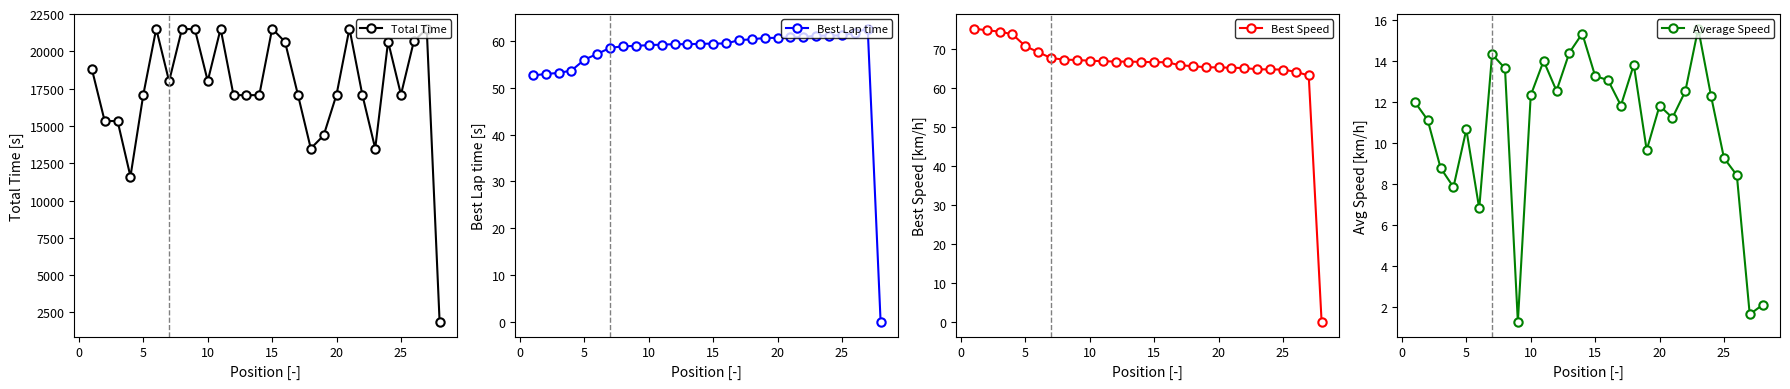

True or false: Best Speed and Total Time intersect in this chart.

False